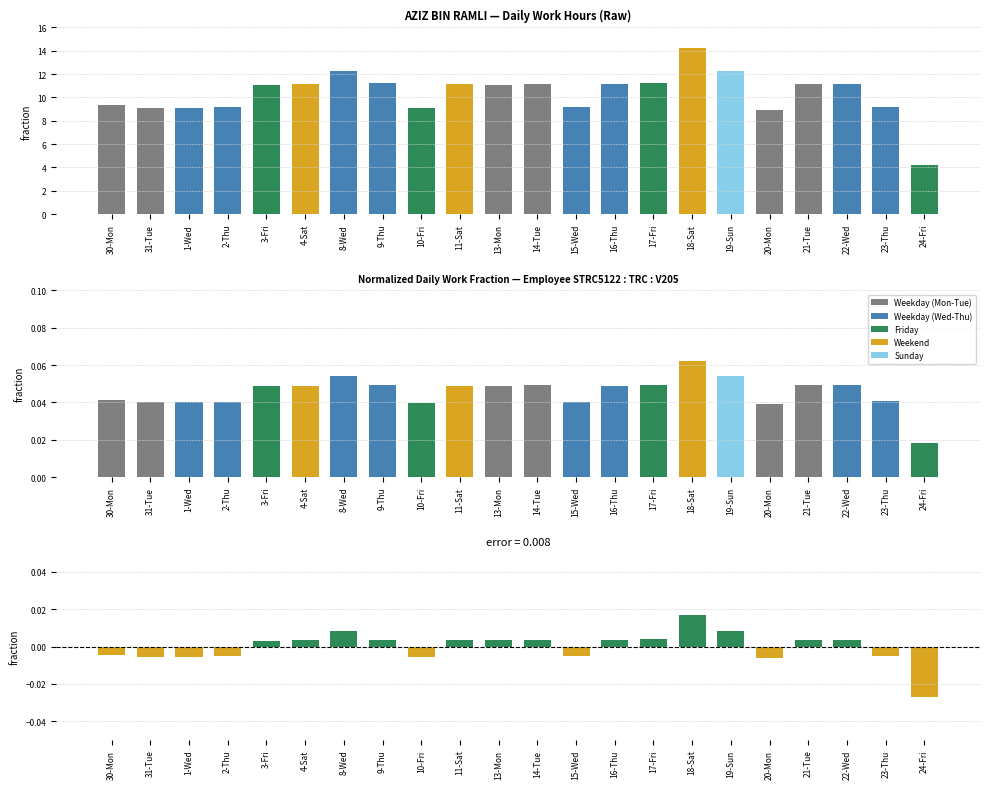

Is the value of Low (Hours) Normalized at 11-Sat greater than the value of Deviation from Mean at 13-Mon?

Yes